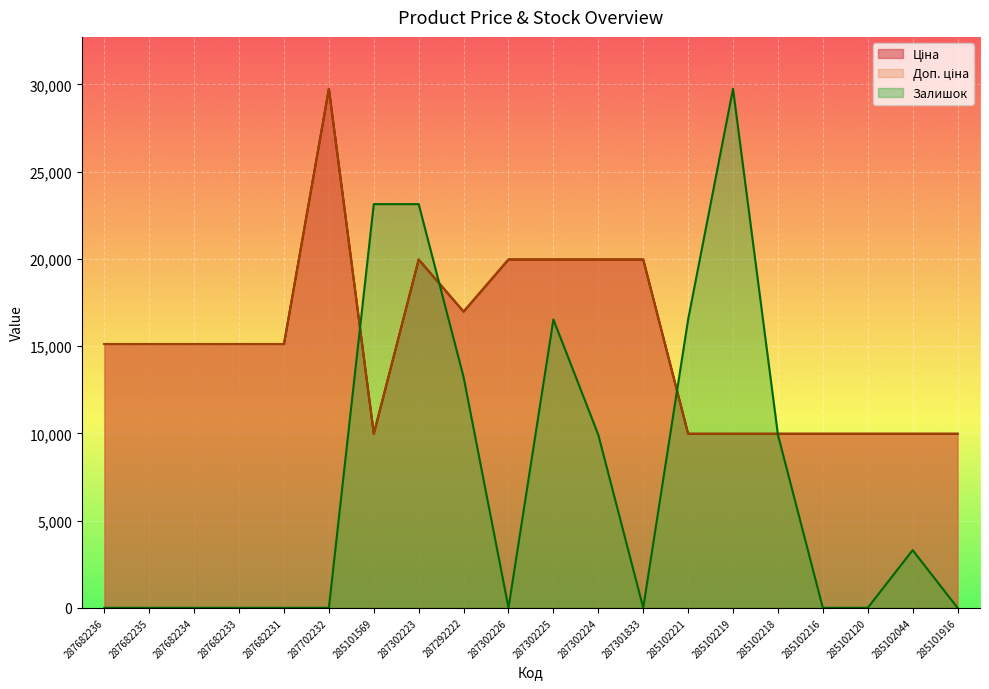

Which label corresponds to the smallest value in the chart?

287682236